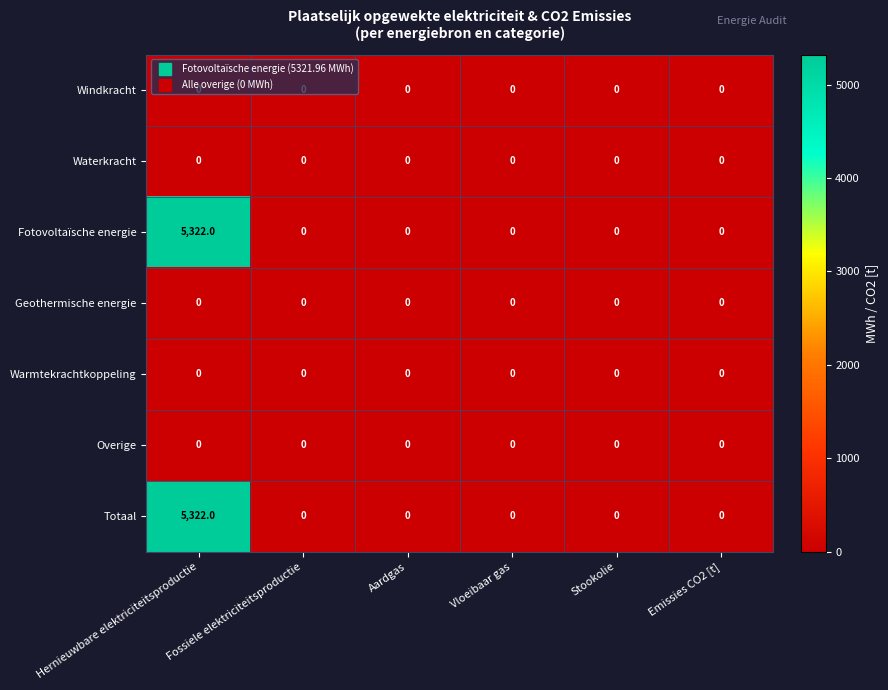

The Waterkracht series shows 0 at Vloeibaar gas. True or false?

True